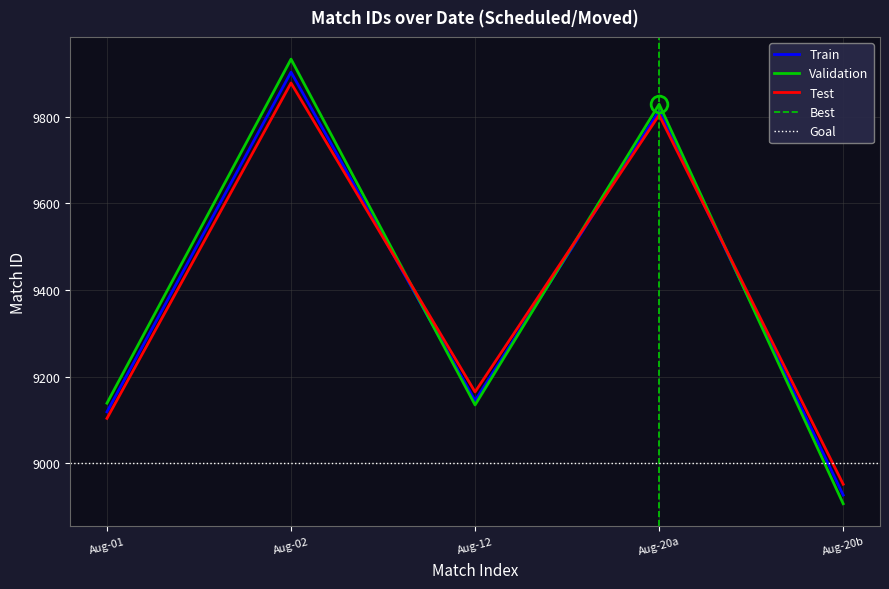

Which series has the largest range (max minus min)?

Validation